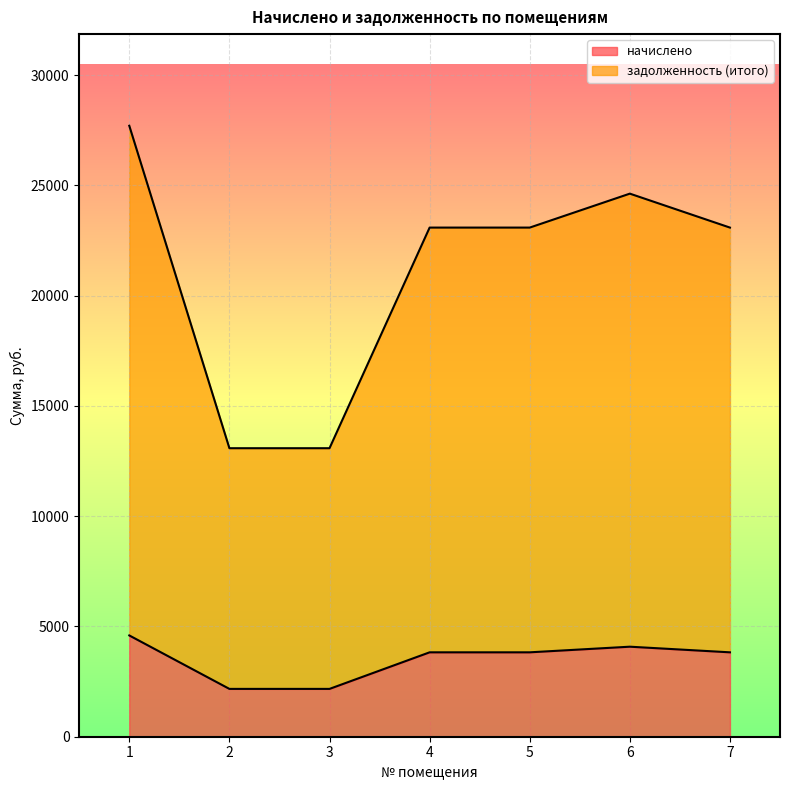

Is it true that начислено equals 1114.4 at 7?

False